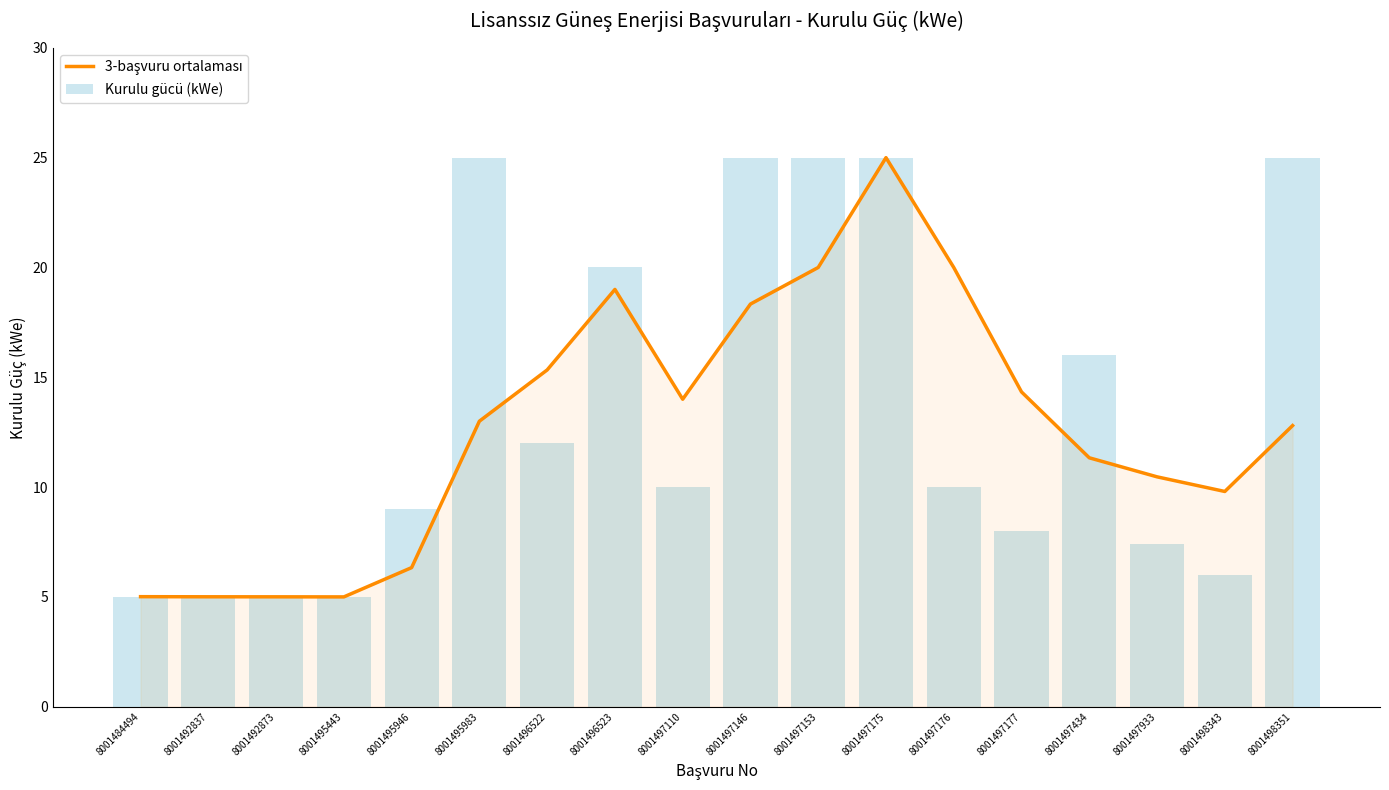

What is the value of the 3-başvuru ortalaması bar at the 9th from the left?

14.0